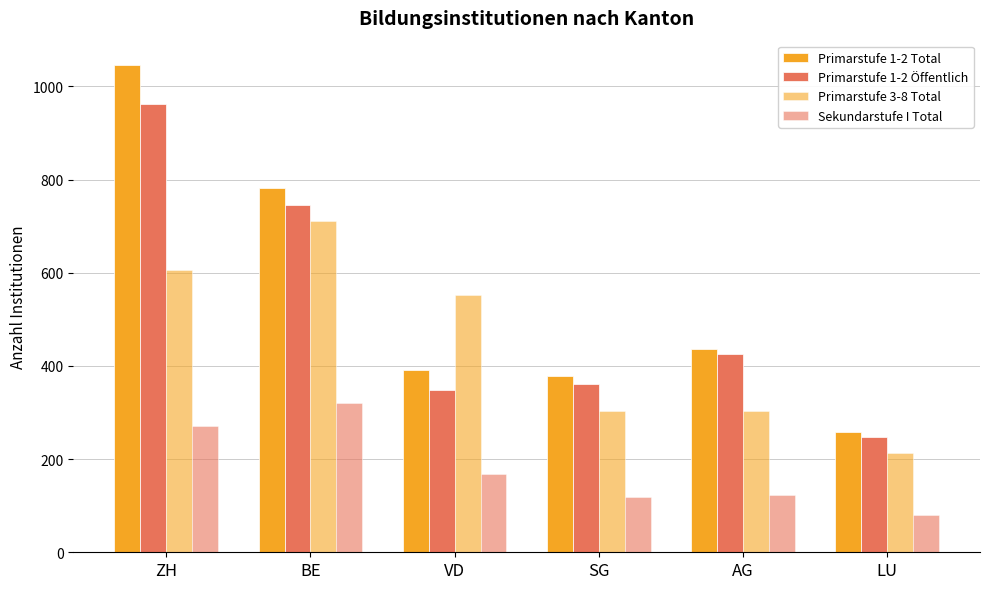

What is the minimum value for Primarstufe 1-2 Öffentlich?

248